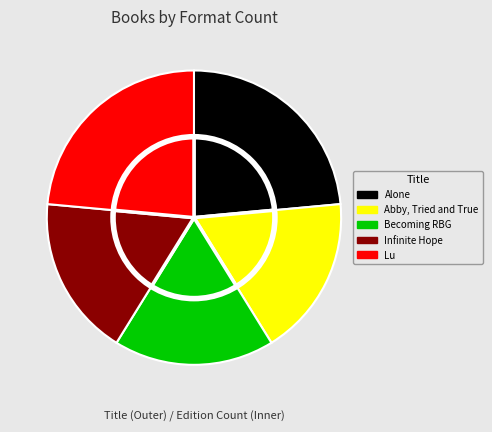

The Abby, Tried and True slice represents 18% of the pie. True or false?

True